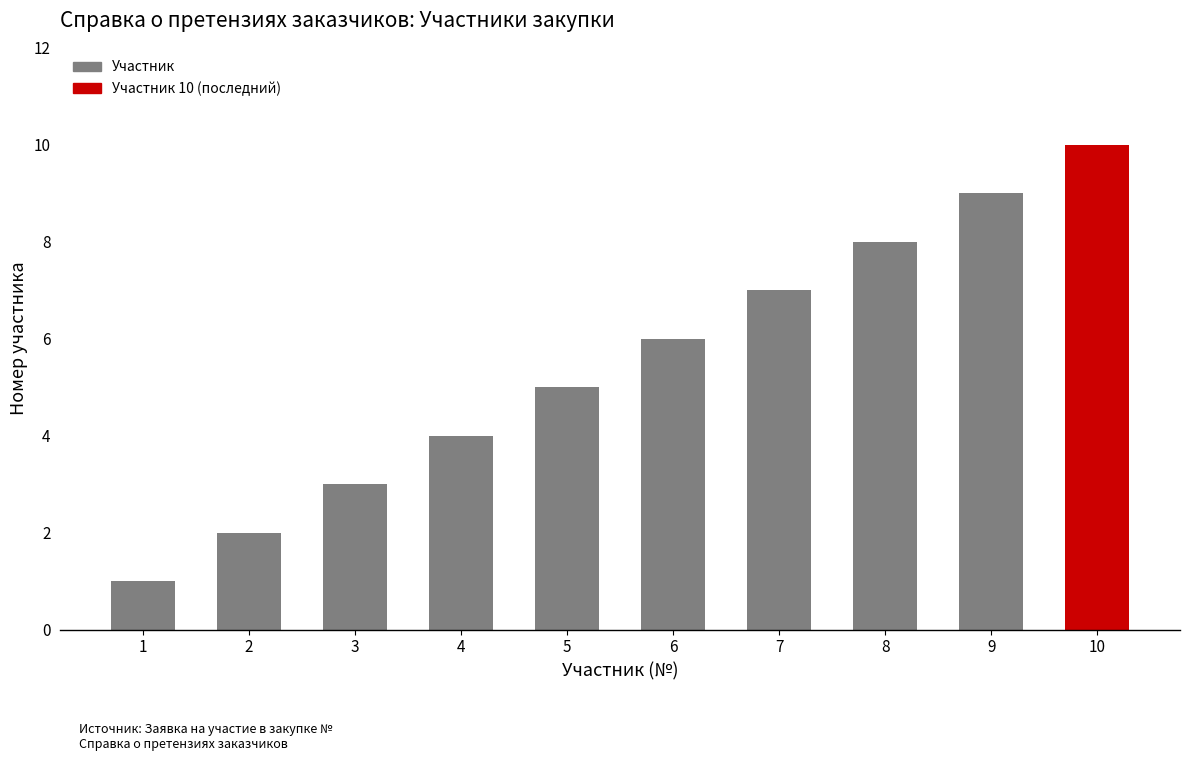

Count the values in the range 3 to 8.

6